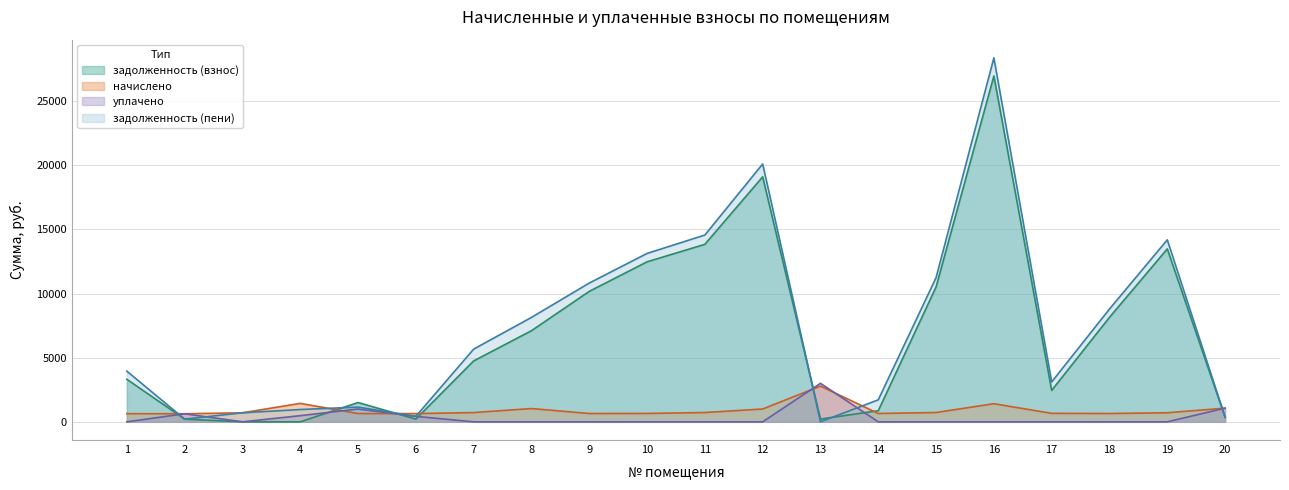

Reading left to right, what are all the values shown in this chart?

задолженность (взнос): 3316.5	209.8	0.4	0.0	1504.2	213.2	4746.6	7104.8	10170.7	12473.9	13838.2	19100.6	214.9	866.4	10514.5	26961.7	2450.4	8147.3	13480.9	355.8
начислено: 634.5	629.4	704.2	1439.0	644.7	641.3	721.2	1035.9	648.1	653.2	724.6	1000.2	2785.7	649.8	726.3	1411.8	660.0	648.1	705.9	1066.5
уплачено: 0.0	629.4	0.0	479.7	1000.0	427.0	0.0	0.0	0.0	0.0	0.0	0.0	3000.5	0.0	0.0	0.0	0.0	0.0	0.0	1067.0
задолженность (пени): 3951.0	209.8	704.6	959.4	1148.9	427.5	5667.8	8140.7	10818.8	13127.1	14562.8	20100.8	0.0	1716.1	11240.8	28373.5	3110.4	8795.4	14186.9	355.4